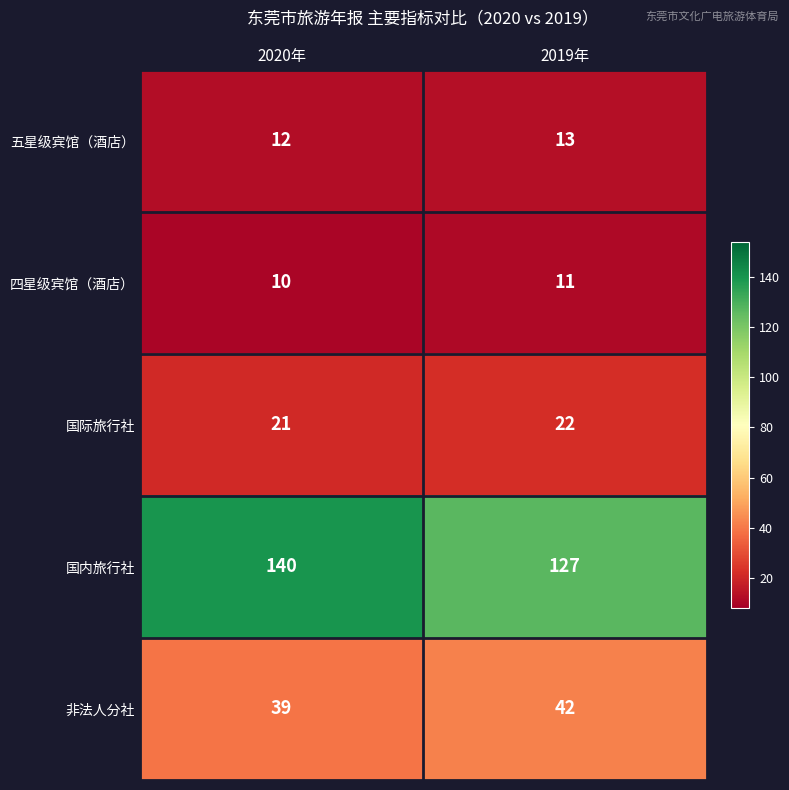

True or false: 四星级宾馆（酒店） has a value of 16 at 2019年.

False